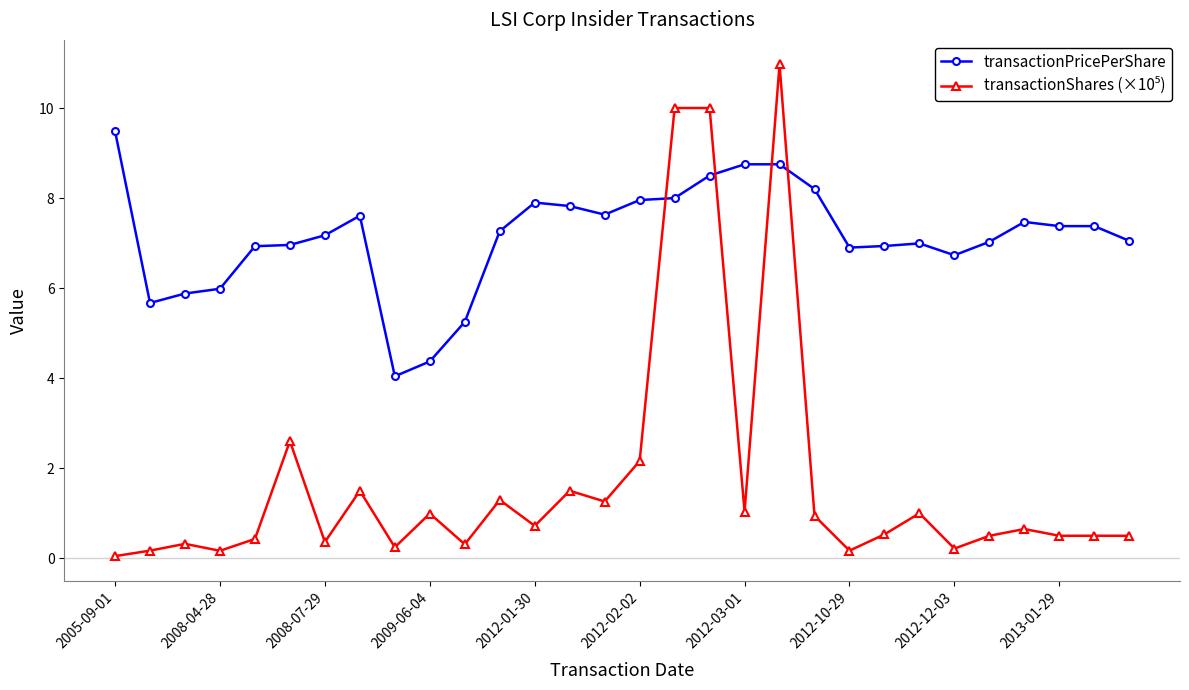

What is the value of the transactionPricePerShare point at the 26th from the left?

7.0